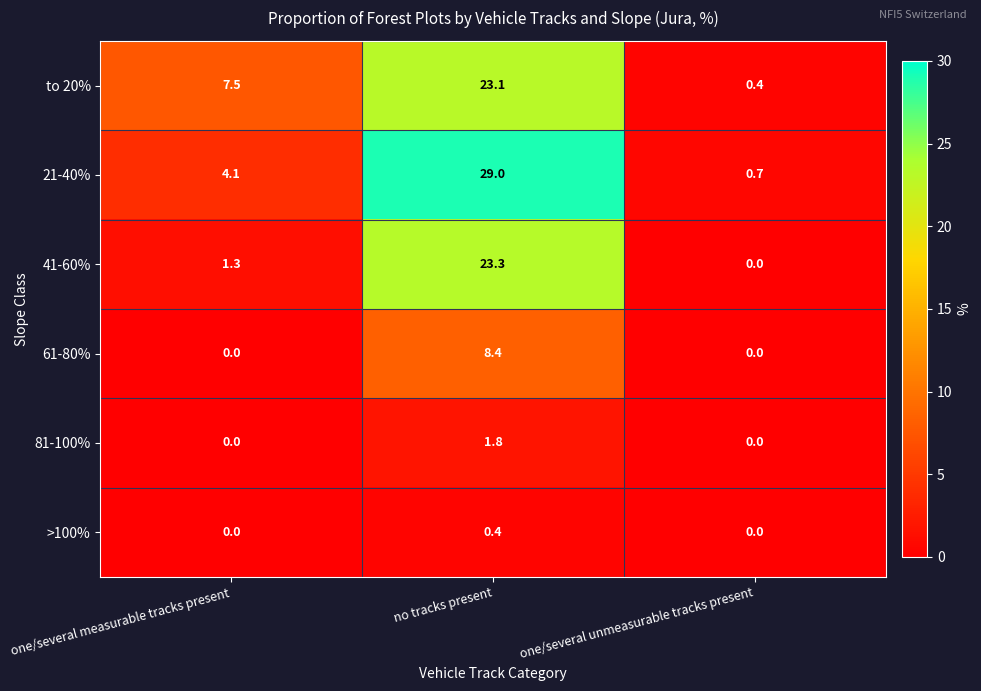

Is the value of 61-80% at one/several measurable tracks present greater than the value of to 20% at one/several measurable tracks present?

No